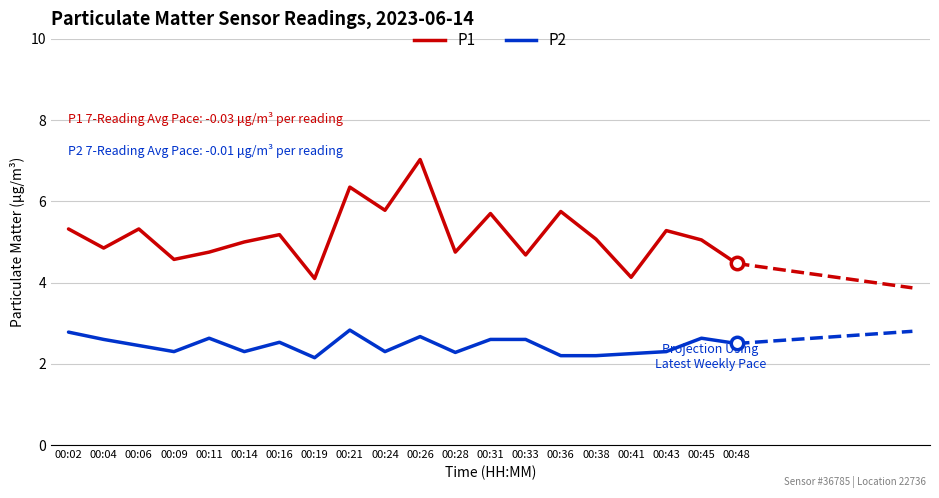

Which series has the widest spread of Y values?

P1